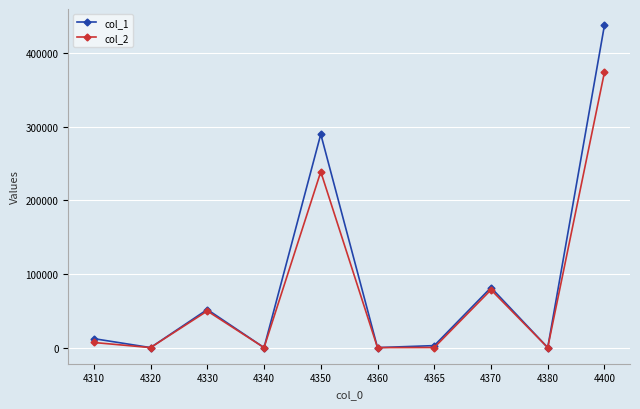

What is the spread (max minus min) of values at 4330?

1982